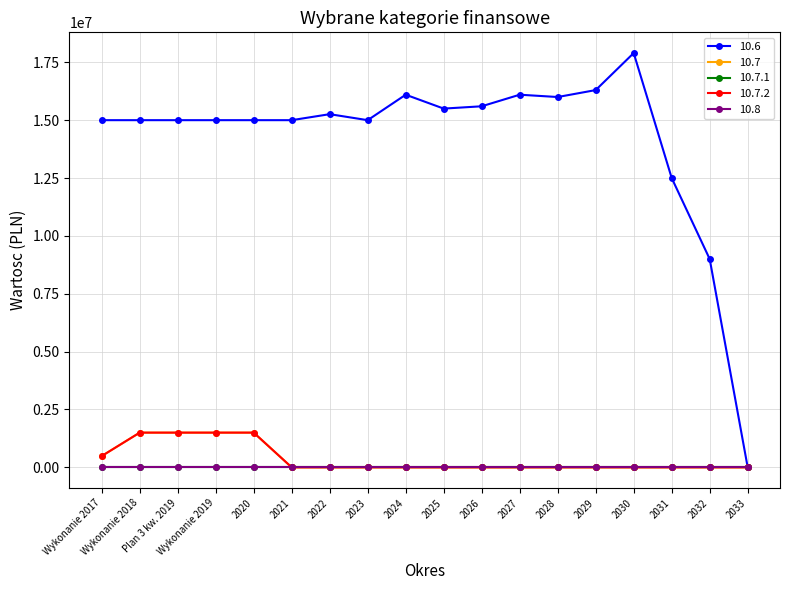

Is this an area chart (filled region under the line)?

No